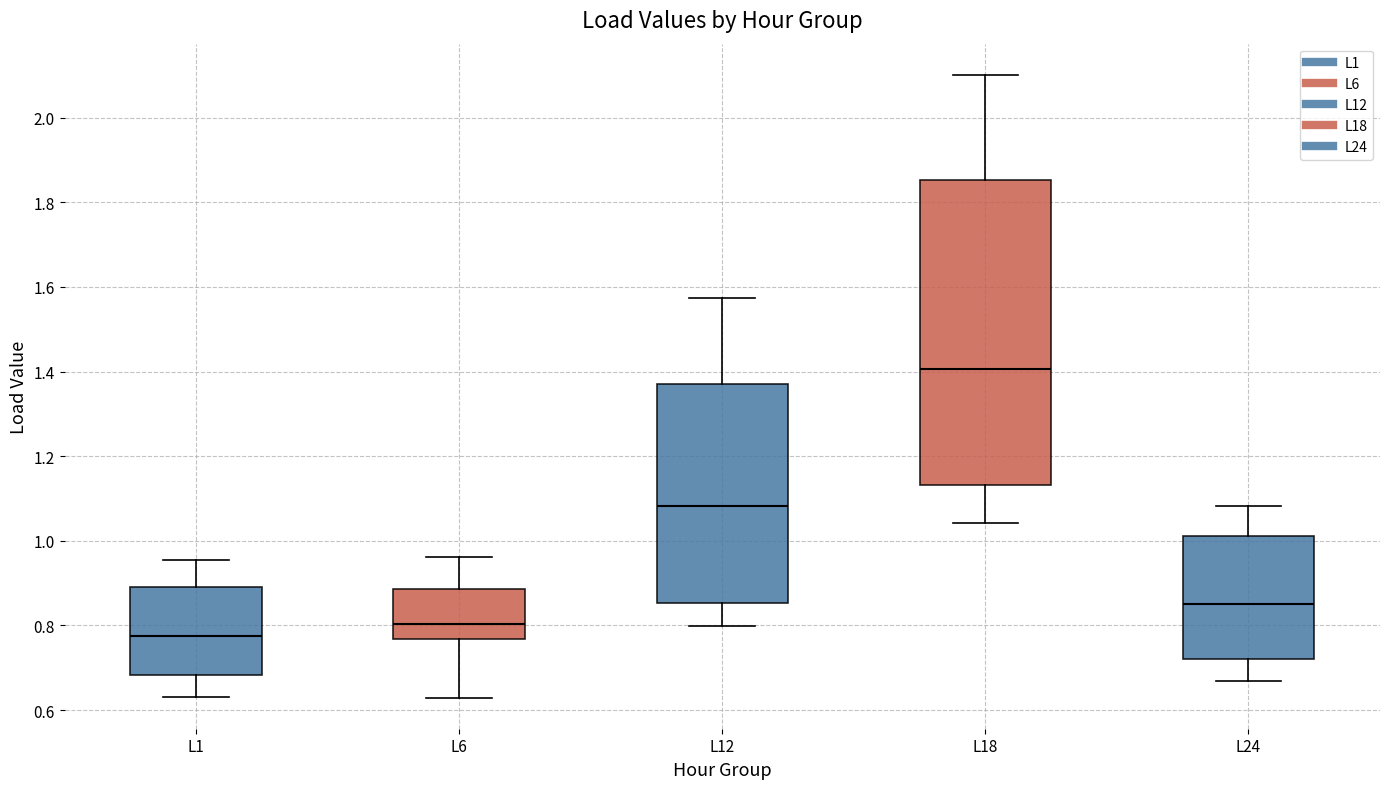

Reading left to right, read every box against the y-axis: the position of its median line, the range the box covers, and the ends of its whiskers. The values are not printed on the chart, so give them approximately, as read against the axis.

L1: median 0.78, box 0.68 to 0.90, whiskers 0.64 to 0.96
L6: median 0.80, box 0.76 to 0.88, whiskers 0.62 to 0.96
L12: median 1.08, box 0.86 to 1.38, whiskers 0.80 to 1.58
L18: median 1.40, box 1.14 to 1.86, whiskers 1.04 to 2.10
L24: median 0.86, box 0.72 to 1.02, whiskers 0.66 to 1.08